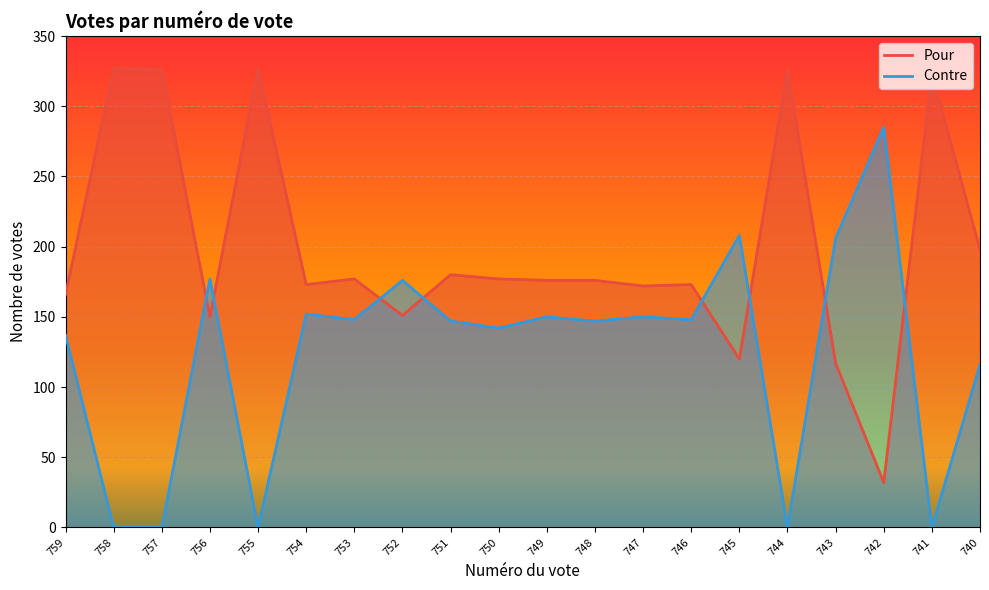

What is the average value of the Pour series?

198